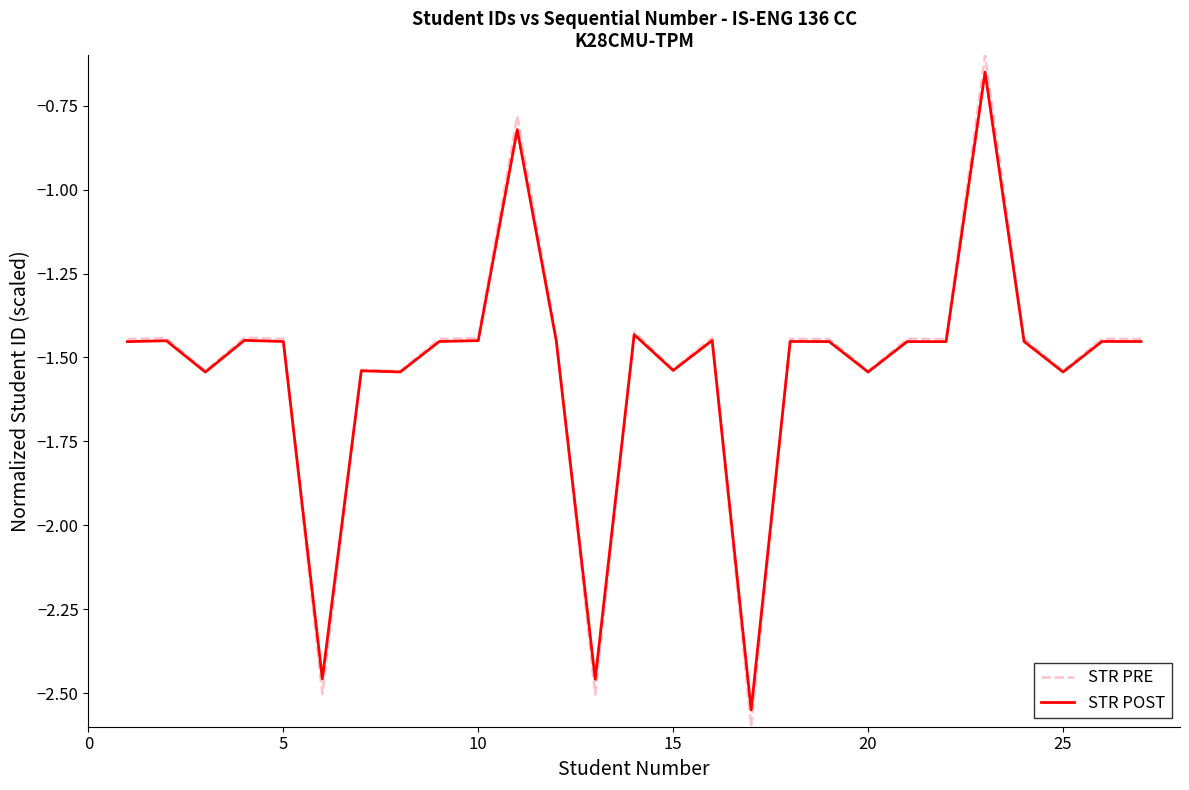

Count the number of data series in this chart.

2